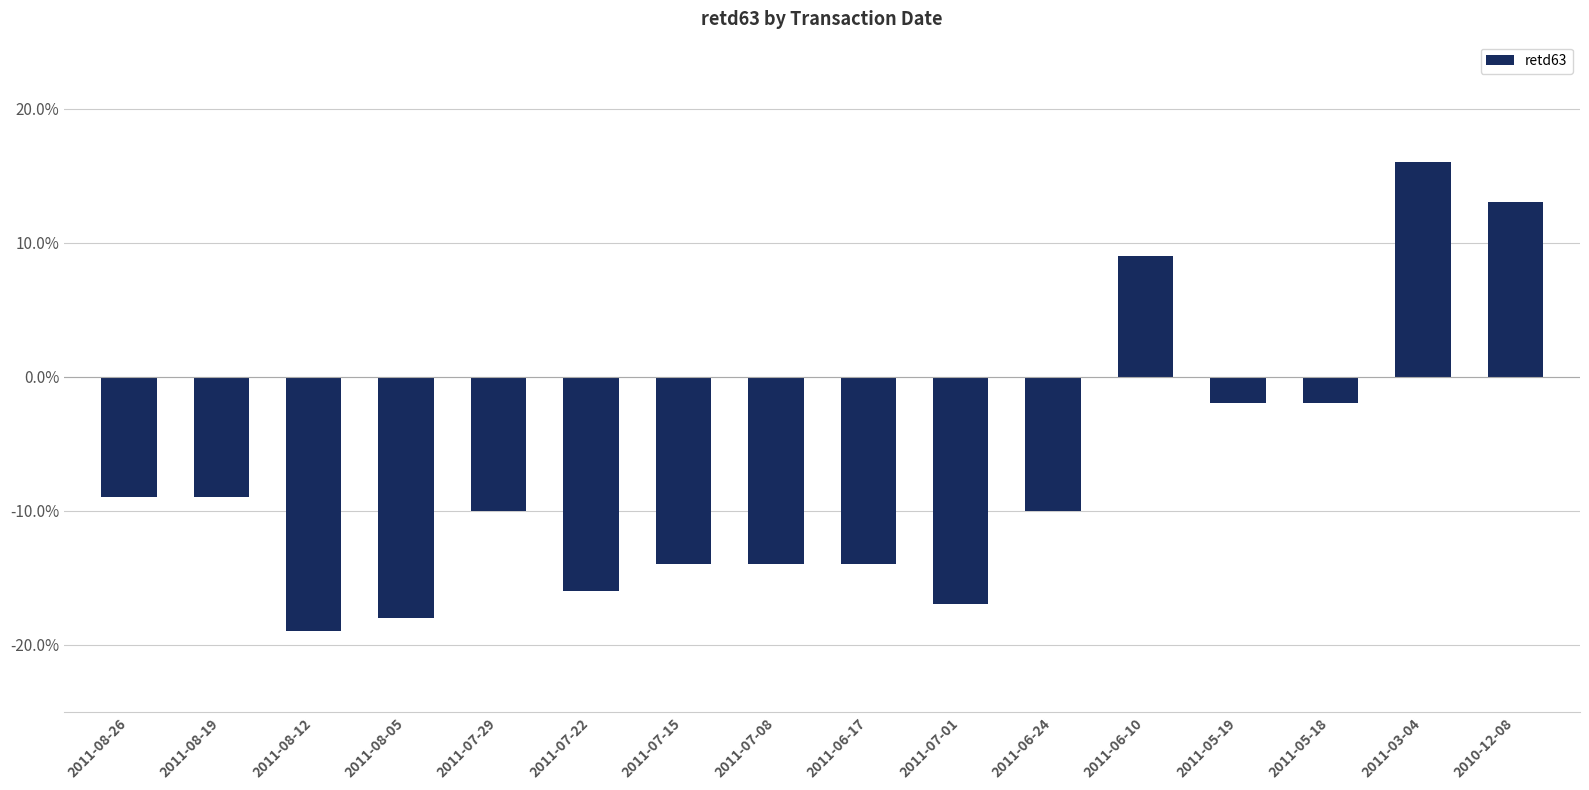

The value at 2011-07-29 is -3. True or false?

False